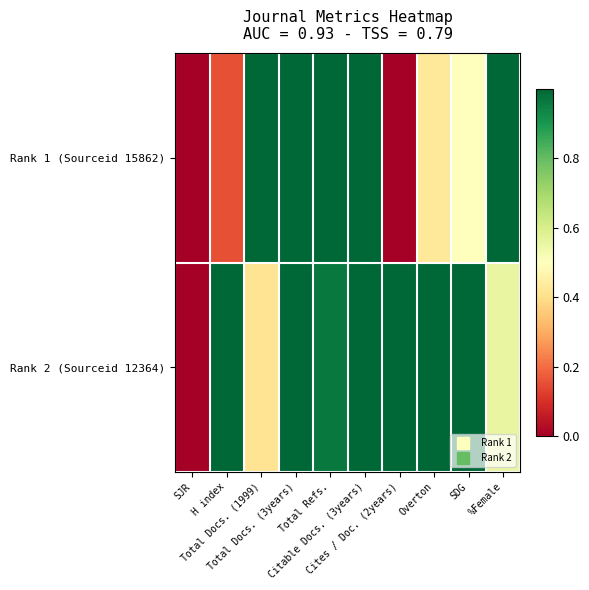

Which has a higher value, Total Docs. (1999) or Total Refs.?

Total Docs. (1999)